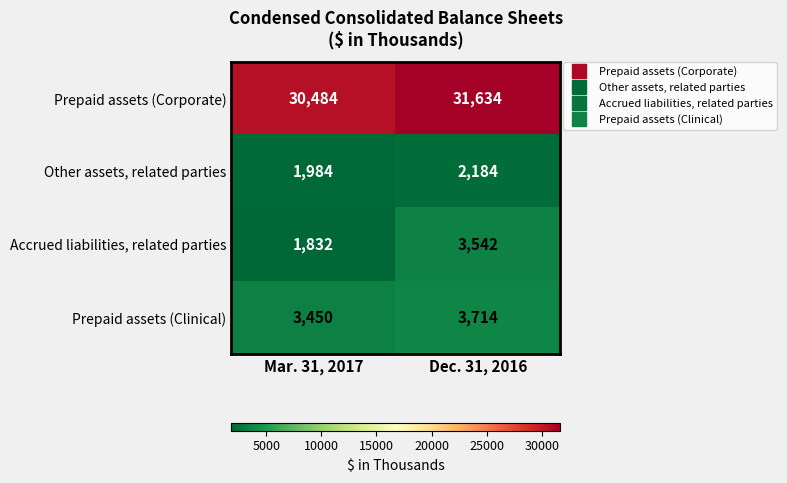

Which series changed the most between Mar. 31, 2017 and Dec. 31, 2016?

Accrued liabilities, related parties